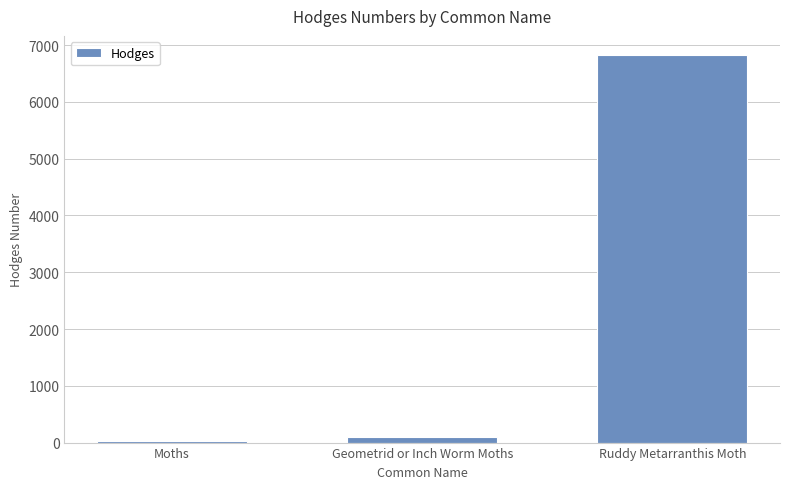

Between Ruddy Metarranthis Moth and Geometrid or Inch Worm Moths, which is larger?

Ruddy Metarranthis Moth